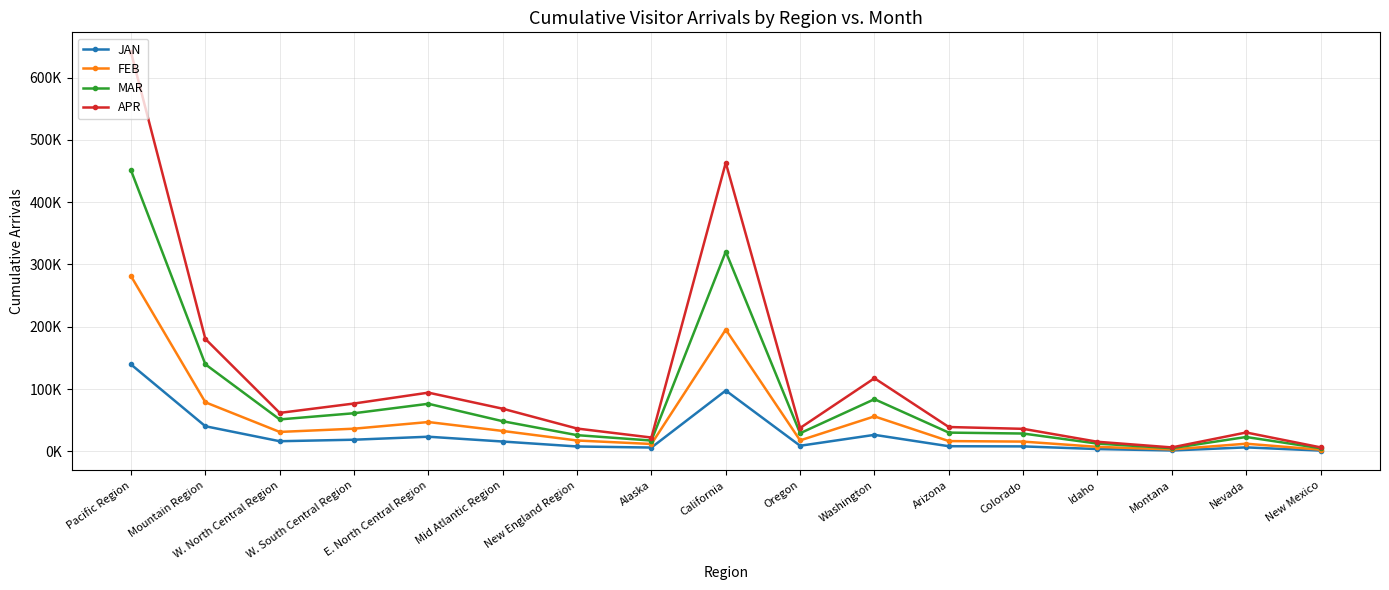

Does the chart have visible grid lines?

Yes